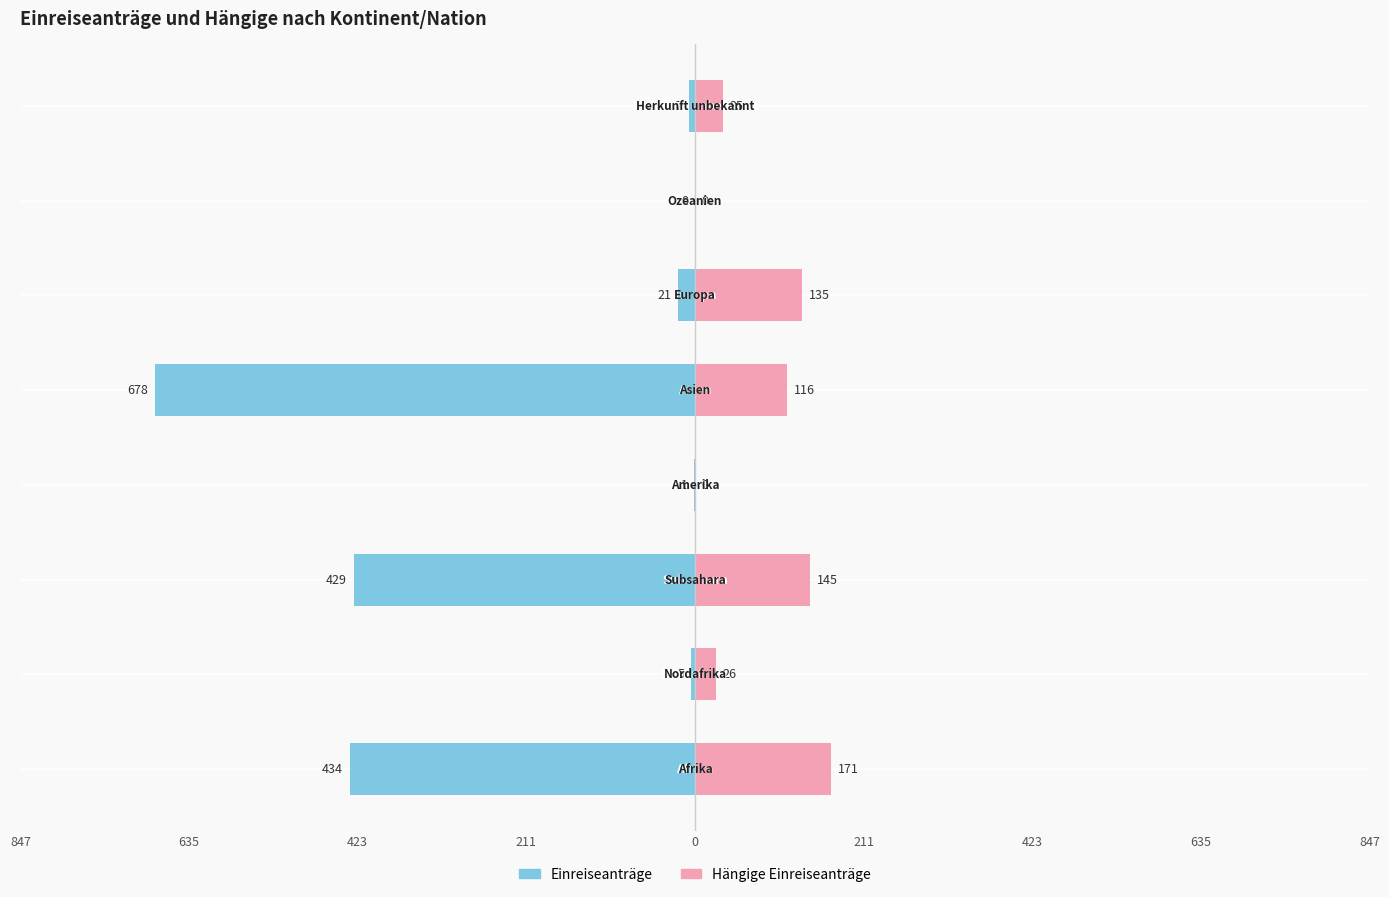

How many categories are shown in the chart?

8